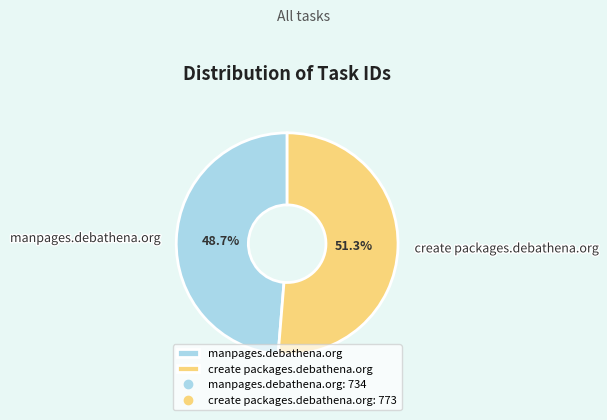

Do manpages.debathena.org and create packages.debathena.org together represent more than half of the pie?

Yes